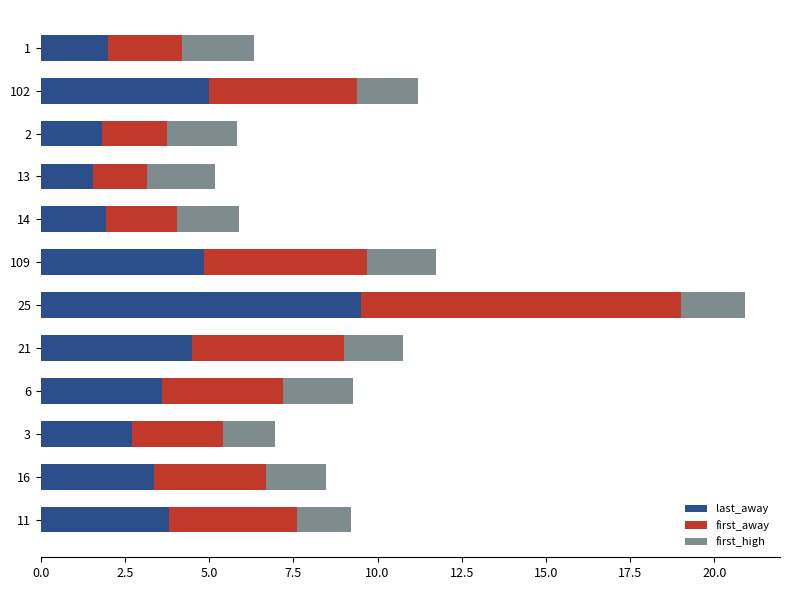

What is the total value across all series at 16?

8.5